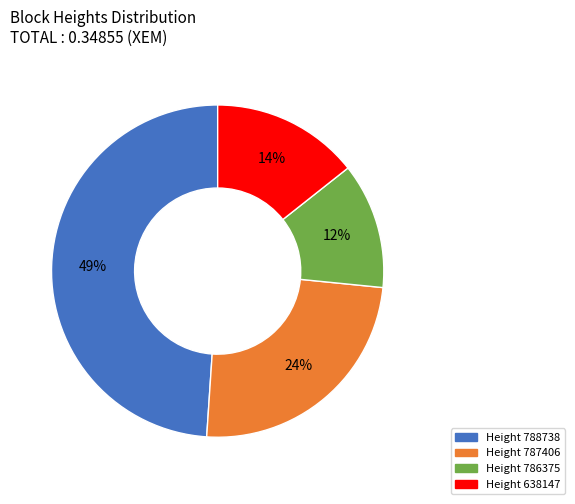

To the nearest percent, what is the average slice percentage?

25%